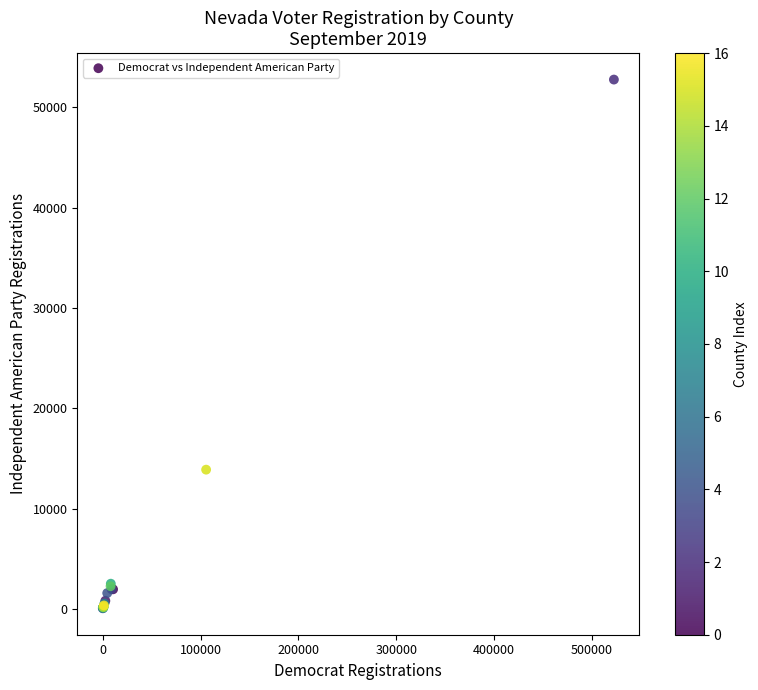

What Y value in the scatter plot is closest to 26408?

13874